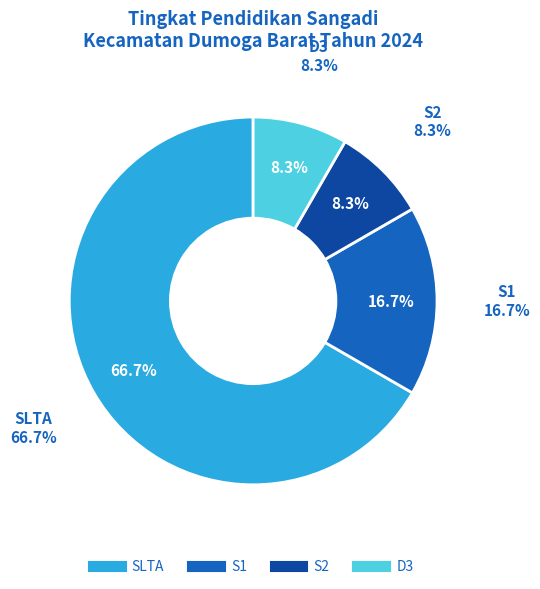

To the nearest percent, what percentage of the pie is S1?

17%